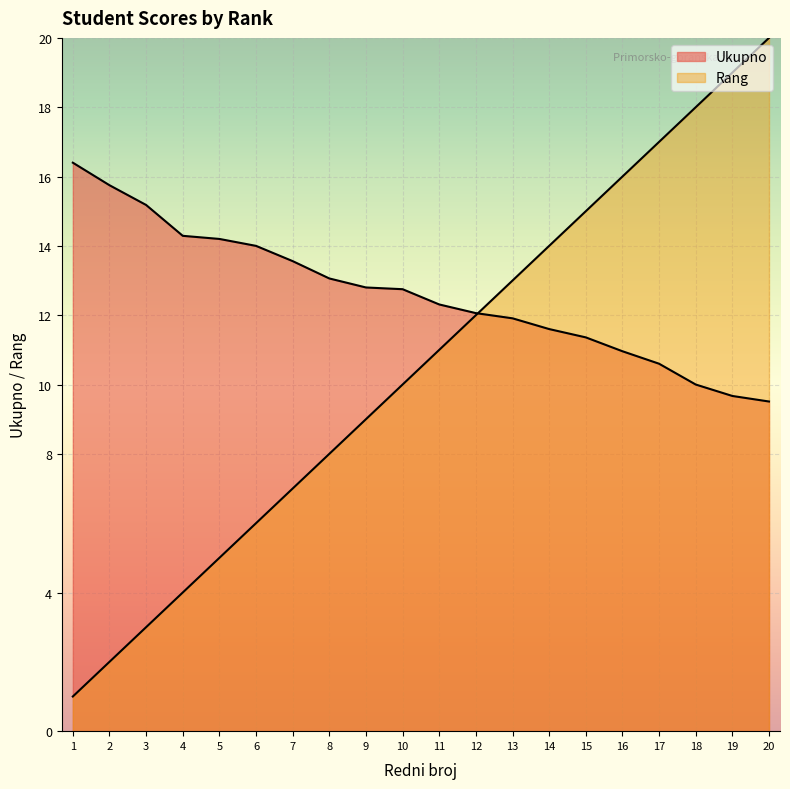

List the series in order of their peak value, highest first.

Rang, Ukupno